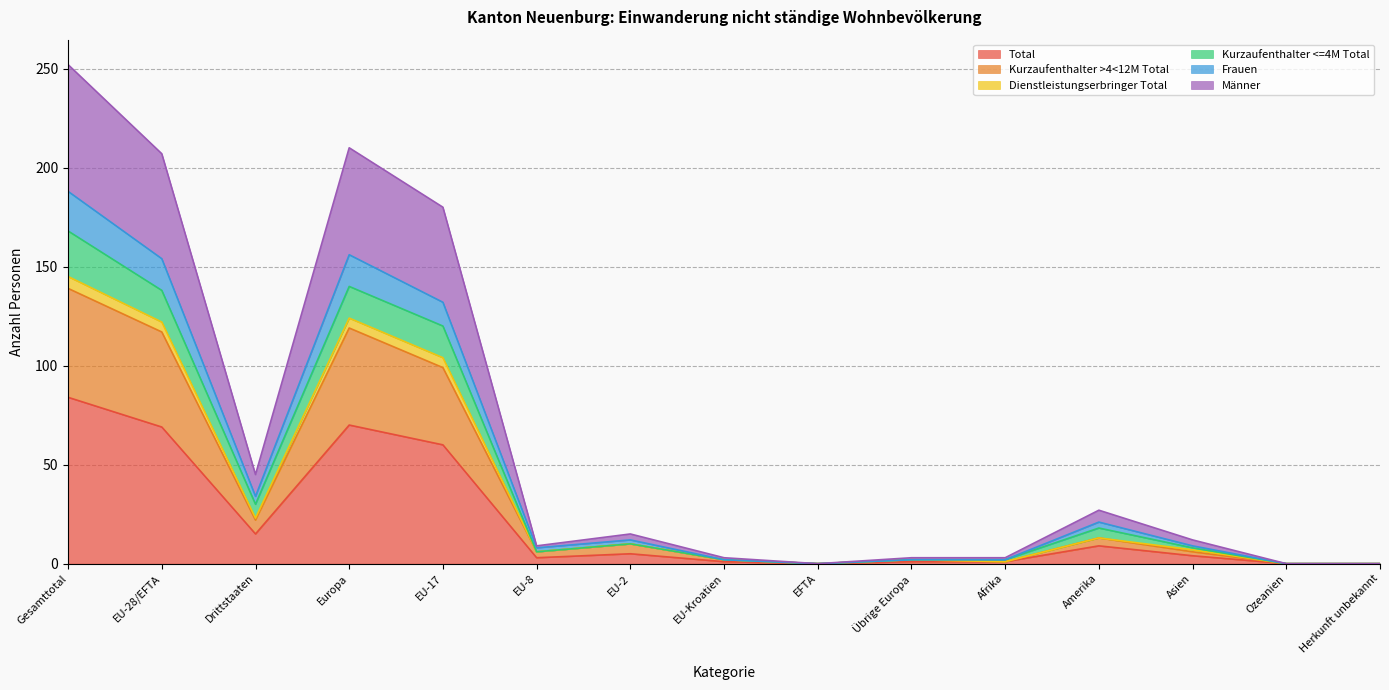

At which category does Männer reach its first local valley?

Drittstaaten